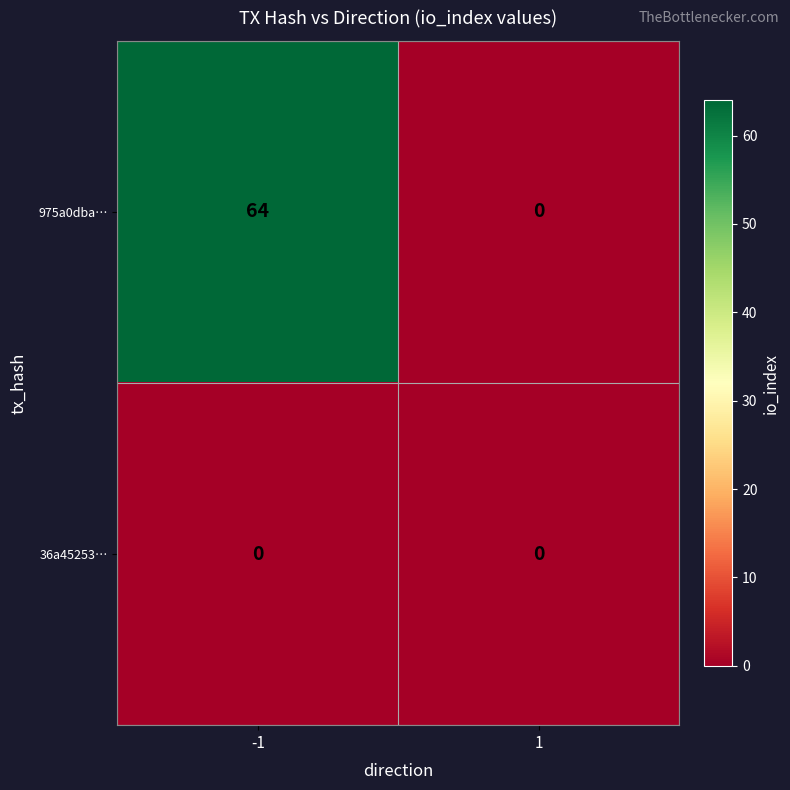

The value of 975a0dba… at -1 is 64. True or false?

True